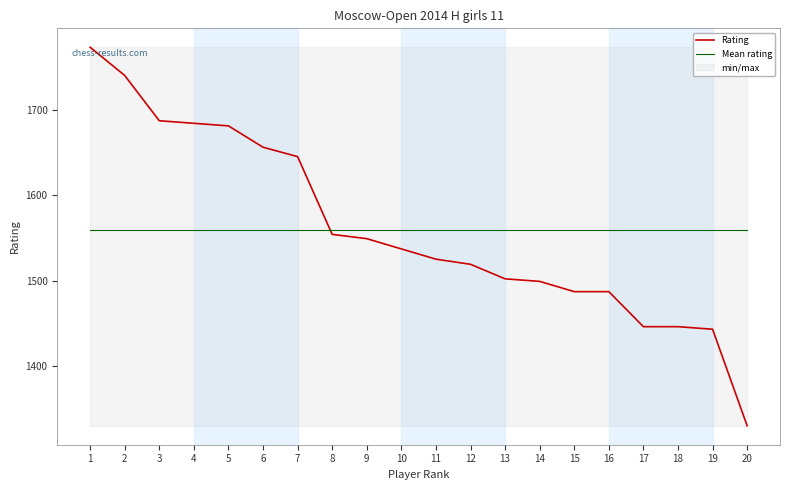

At which label does Rating first exceed 1537?

1